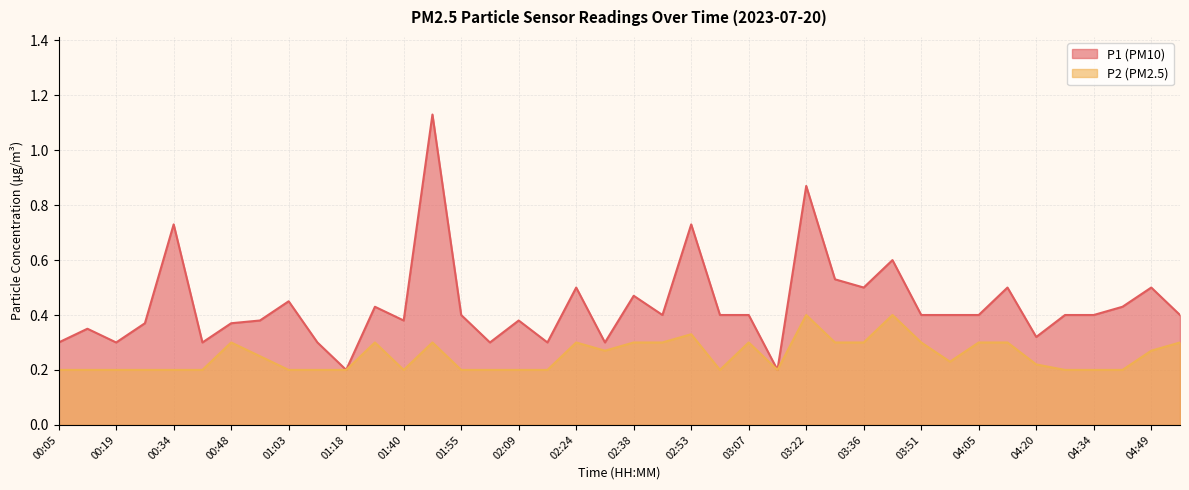

What are all the series names shown in the legend?

P1, P2